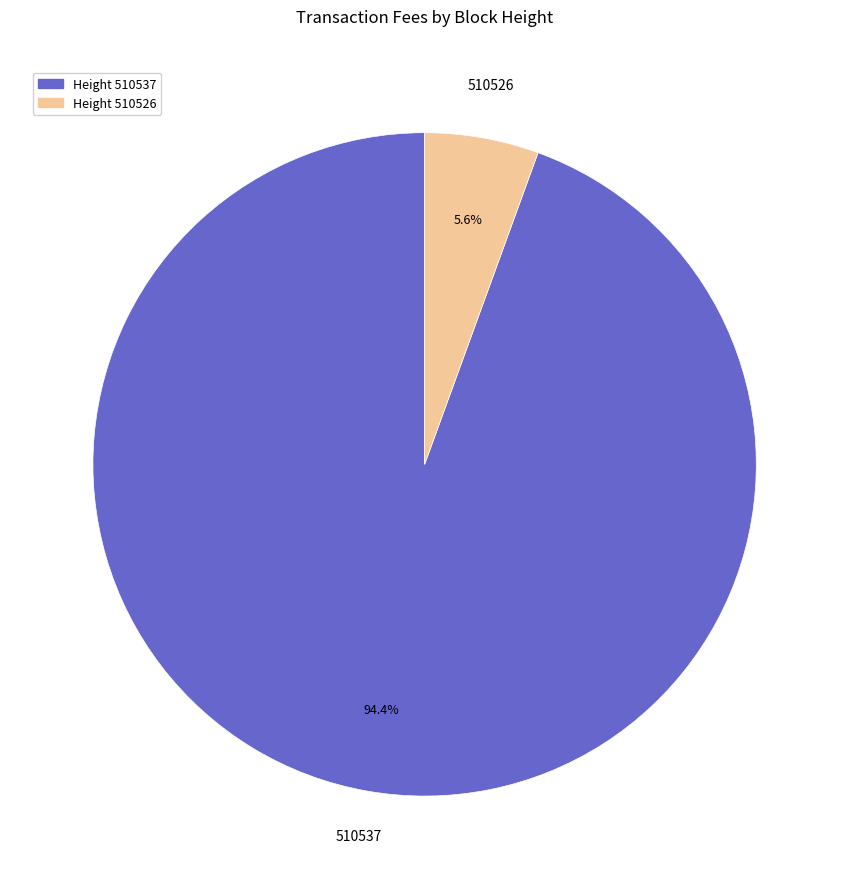

Count the number of slices in the pie.

2